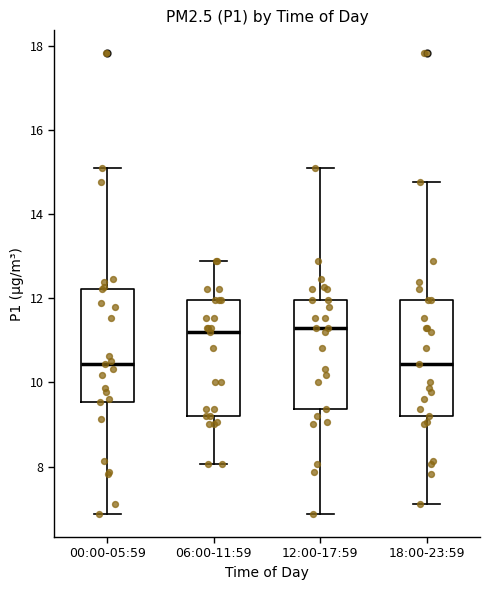

Reading left to right, transcribe this box plot: for each box, give where its median line is, the range the box spans, and where its two whiskers end, as read against the y-axis. The values are not printed on the chart, so give them approximately, as read against the axis.

00:00-05:59: median 10.4, box 9.6 to 12.2, whiskers 6.8 to 15.2
06:00-11:59: median 11.2, box 9.2 to 12.0, whiskers 8.0 to 13.0
12:00-17:59: median 11.4, box 9.4 to 12.0, whiskers 6.8 to 15.2
18:00-23:59: median 10.4, box 9.2 to 12.0, whiskers 7.2 to 14.8